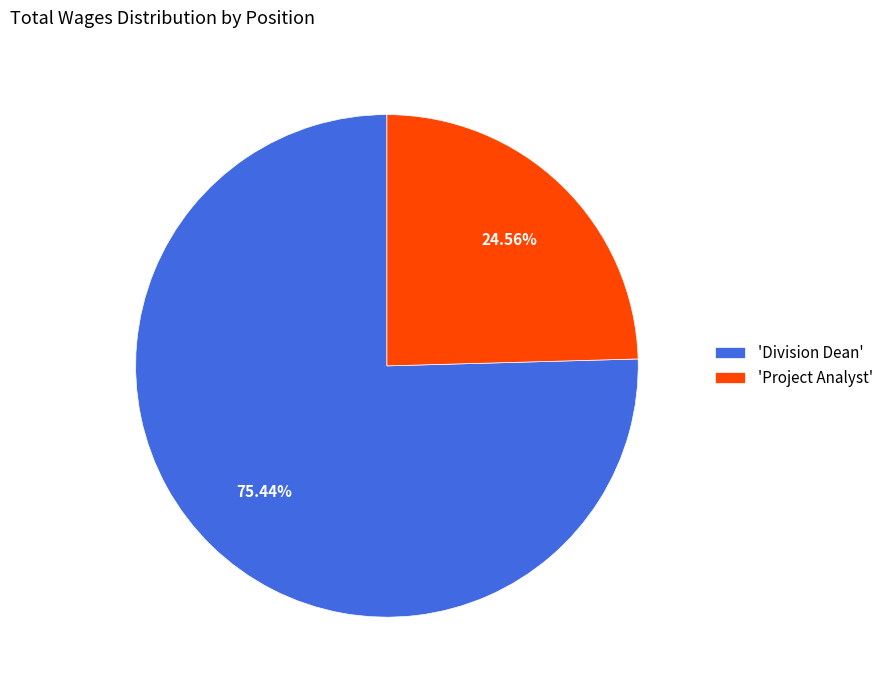

To the nearest percent, what is the average slice percentage?

50%